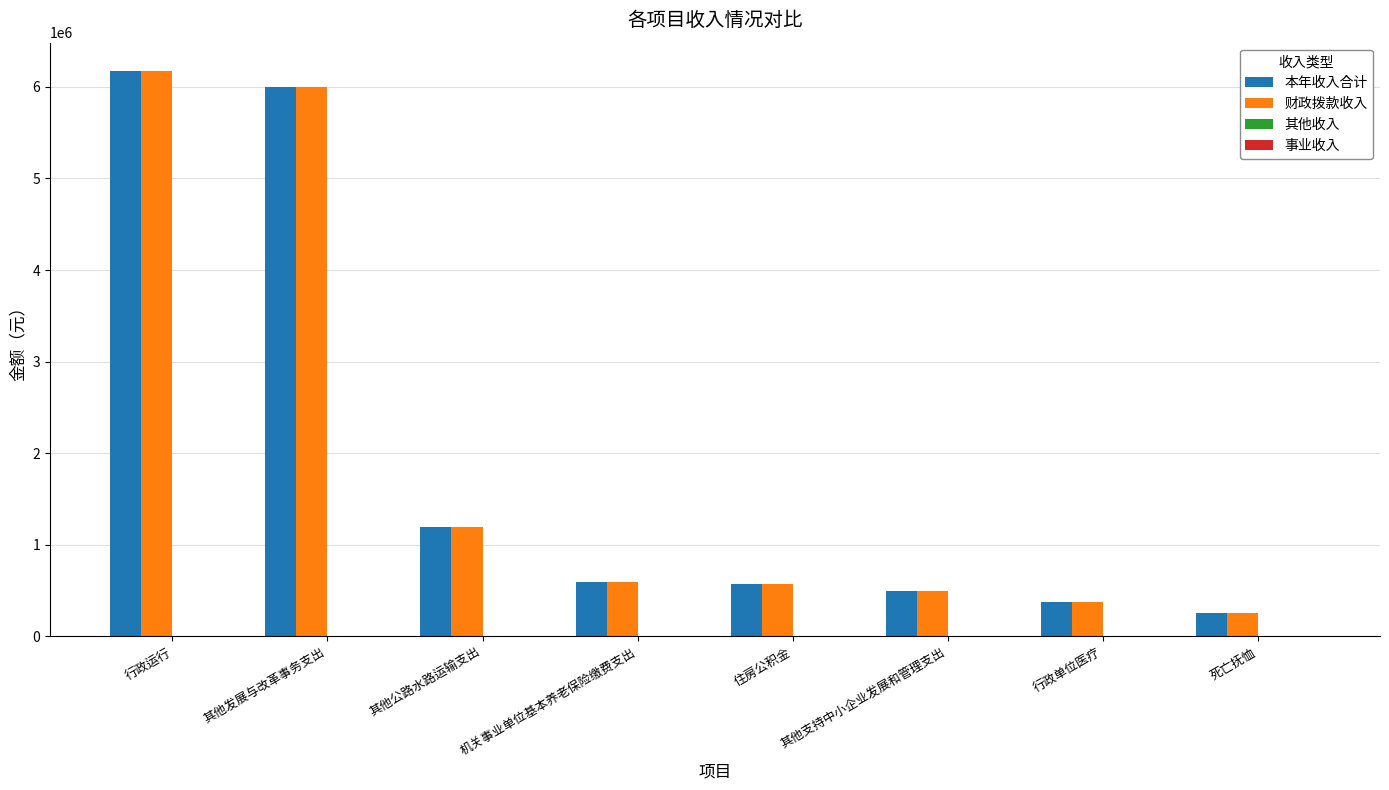

Which category has the lowest value in the 财政拨款收入 series?

死亡抚恤